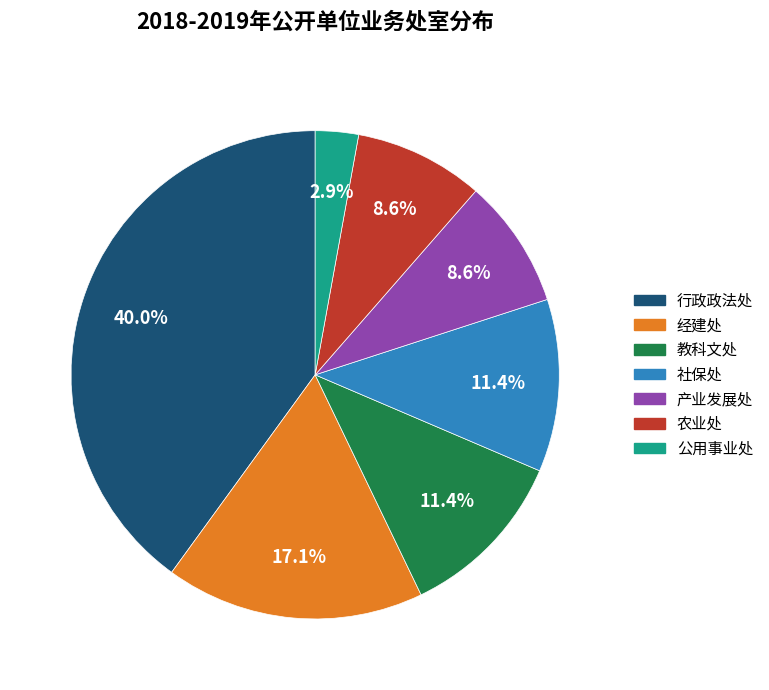

Is it true that 产业发展处 is 1% of the pie?

False